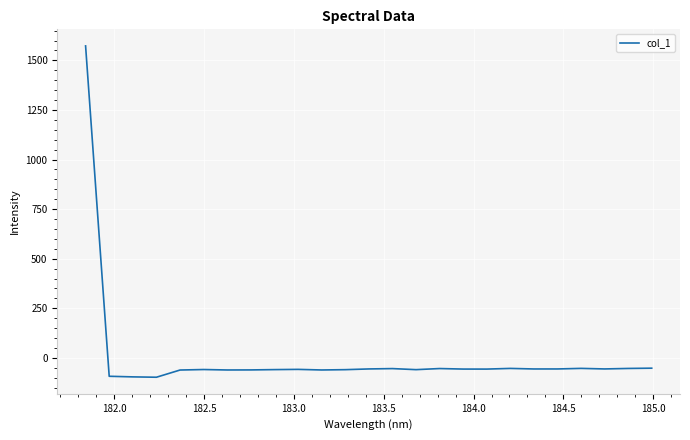

What is the greatest value displayed?

1573.2